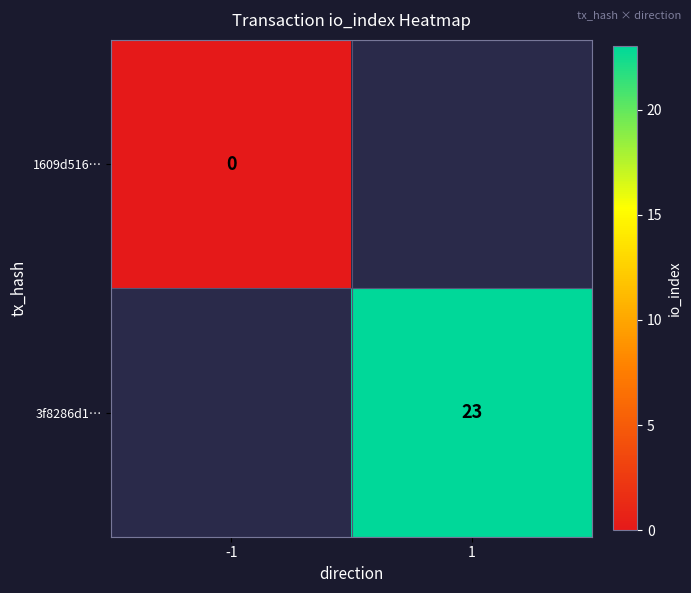

Is the value of 3f8286d1… at 1 greater than the value of 1609d516… at -1?

Yes